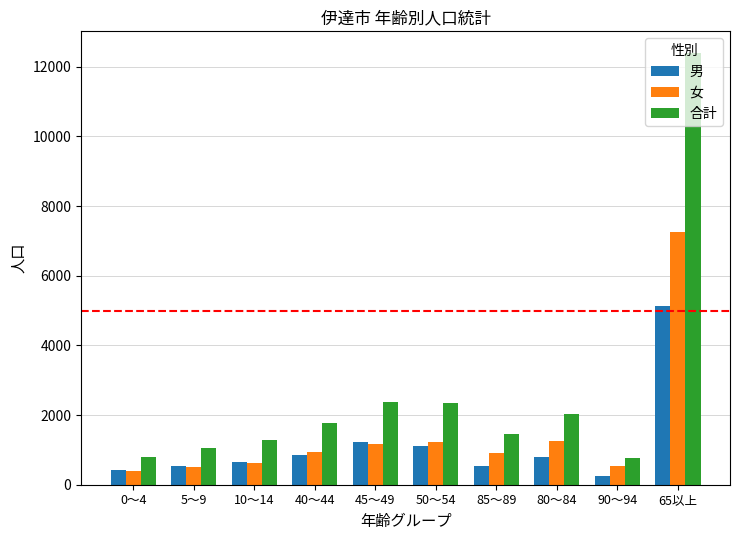

What is the approximate value of 合計 at 45～49?

2387